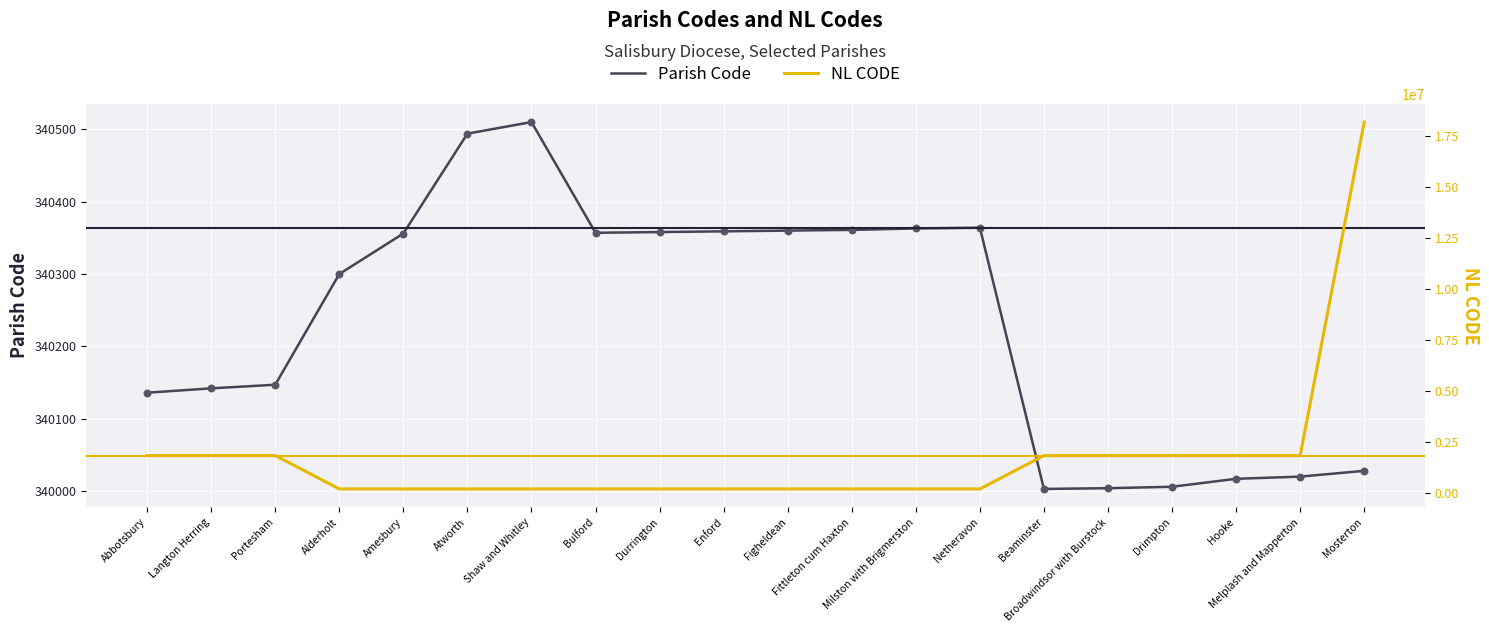

At which category is the sum across all series the highest?

Mosterton